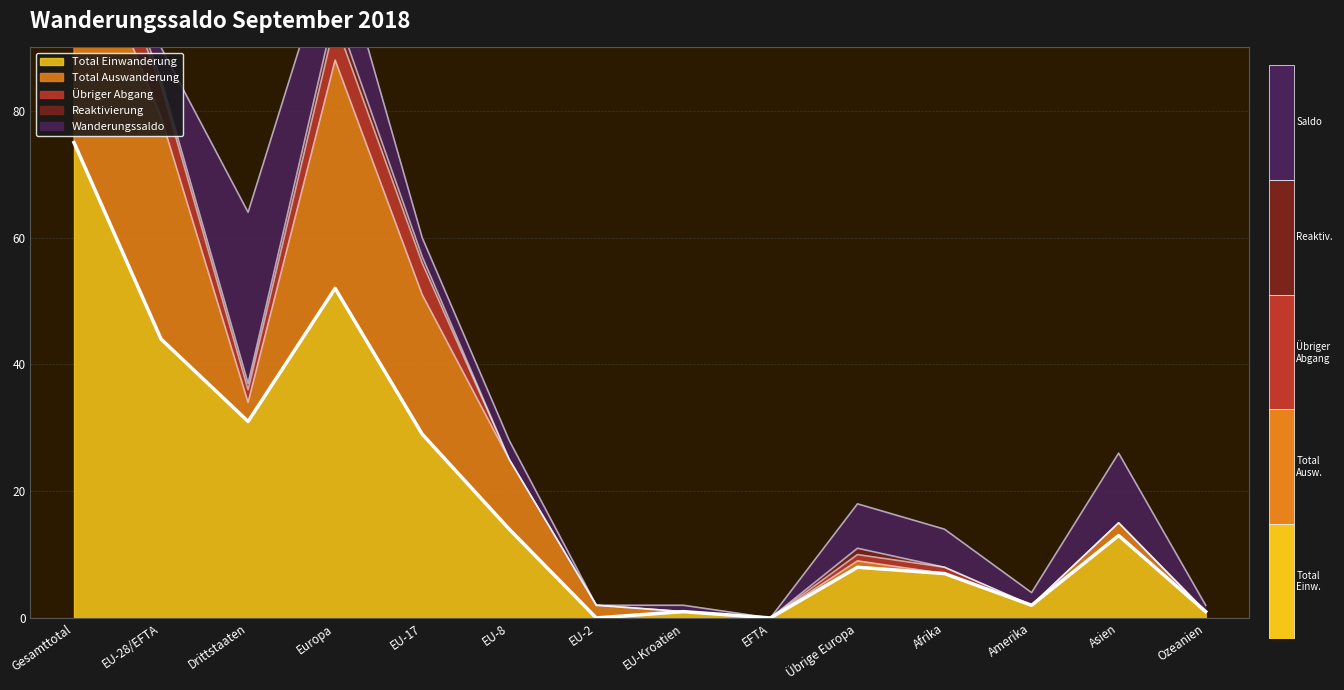

What is the average value of the Total Einwanderung series?

20